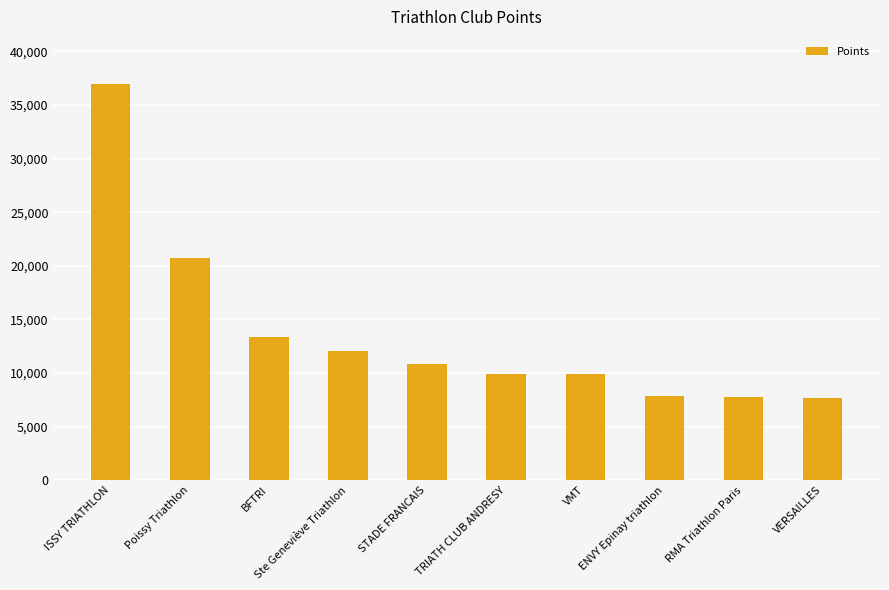

What position from the right is VMT?

4